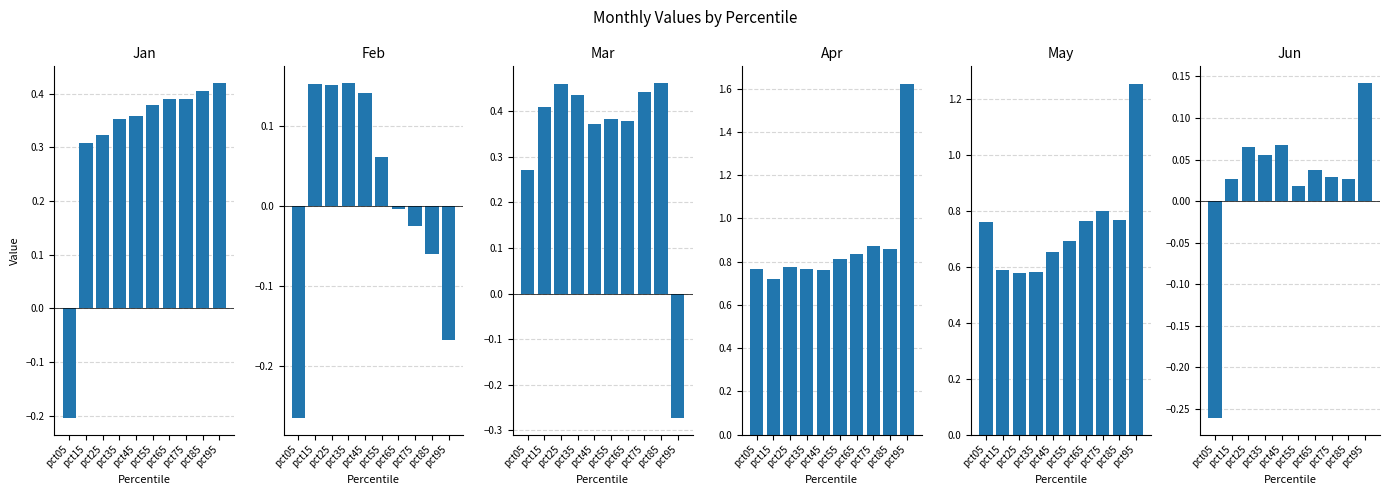

Where is Apr nearest to the value 1?

pct75